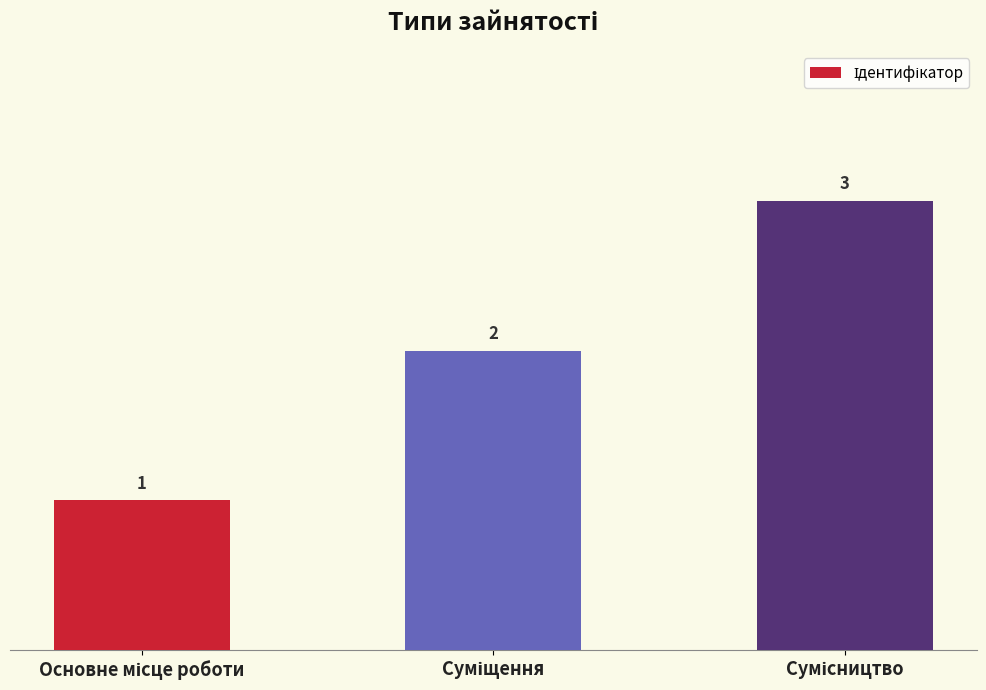

What is the value of the 1st bar from the left?

1